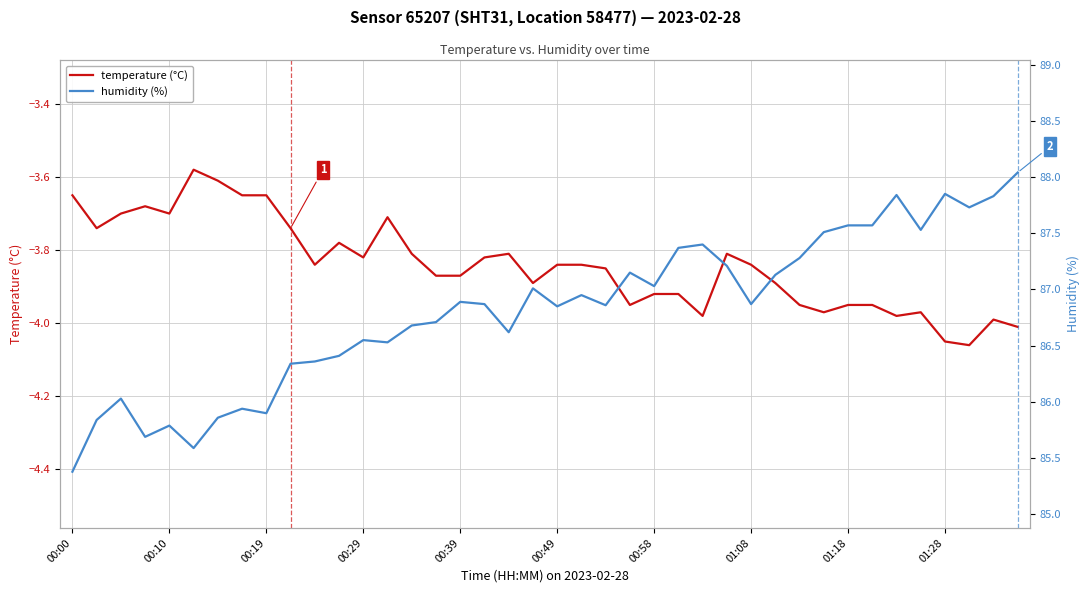

What are all the series names shown in the legend?

temperature (°C), humidity (%)